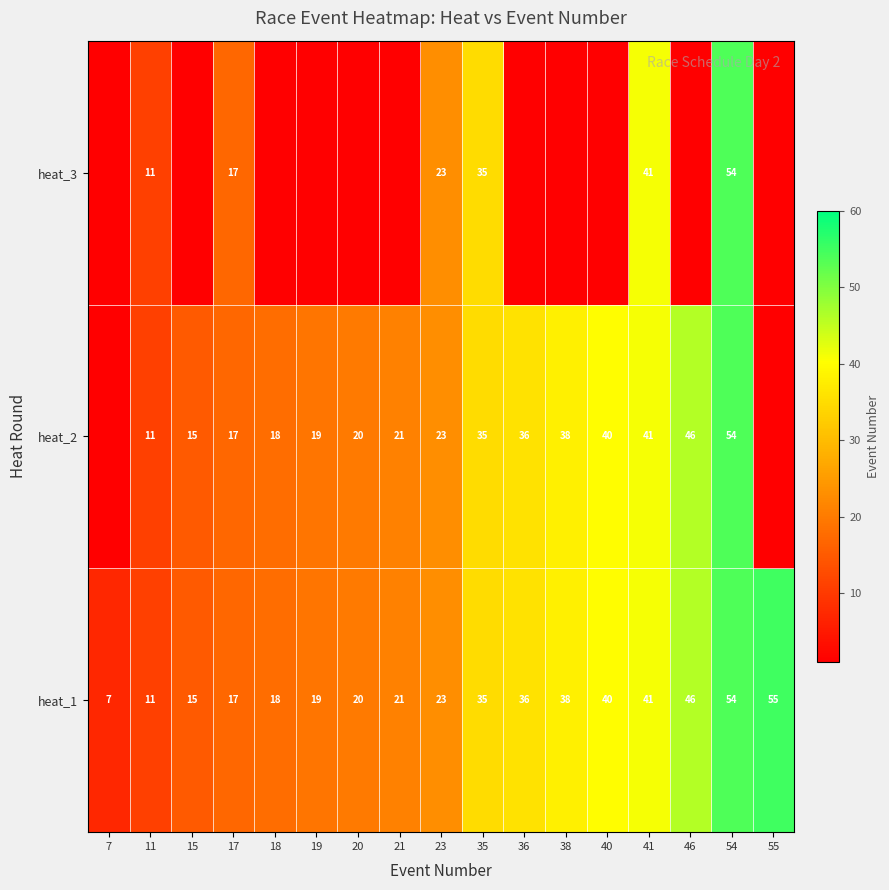

At which label does heat_1 reach its minimum?

7